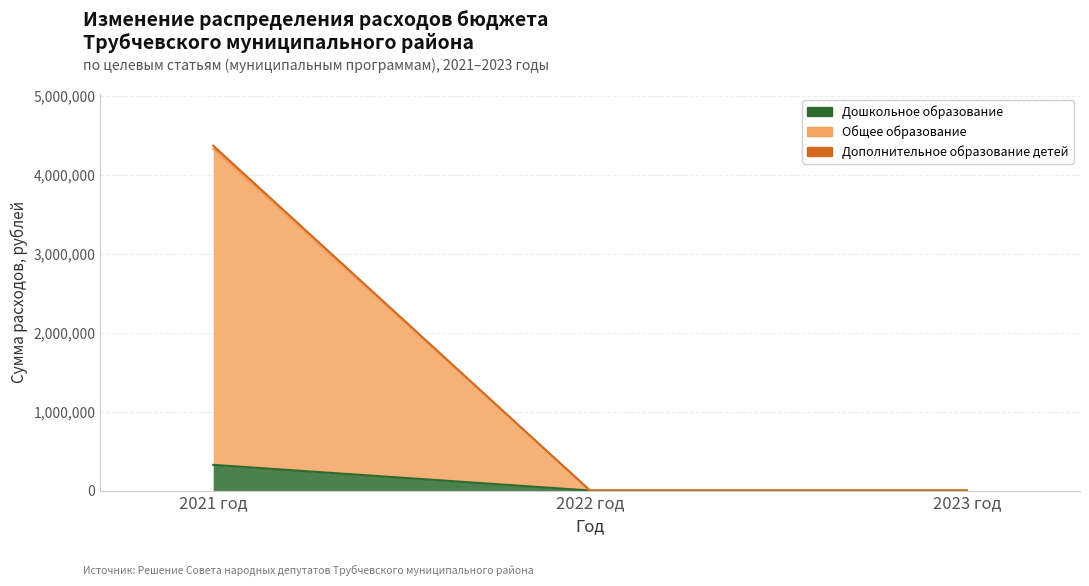

Read the Общее образование value at 2021 год.

4328541.6